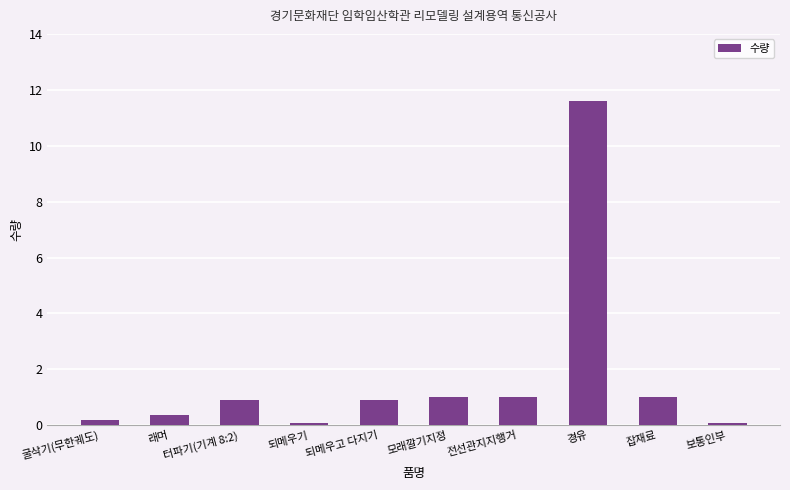

The chart shows a value of 0.2 at 굴삭기(무한궤도). True or false?

True